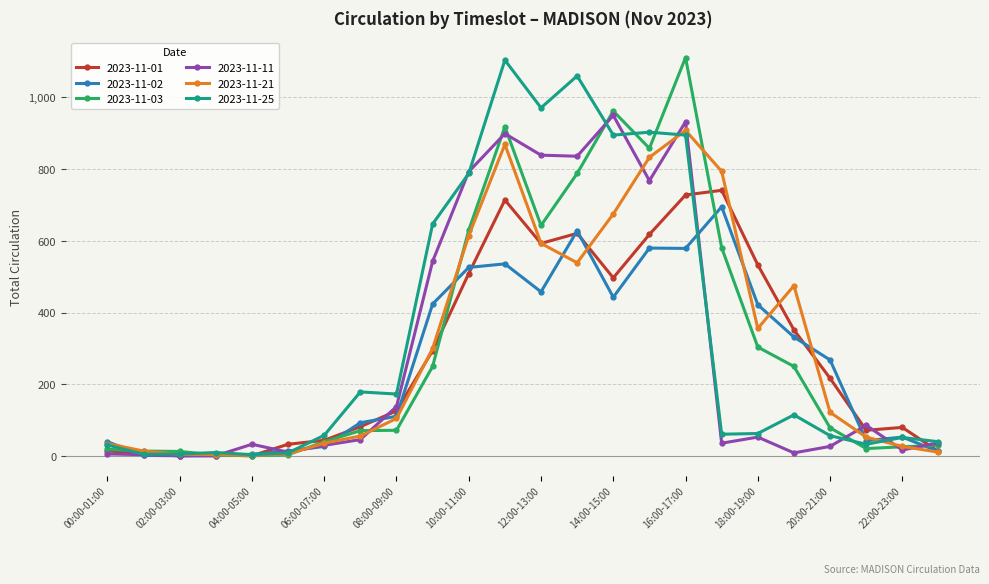

At how many categories does at least one series exceed 1008?

3